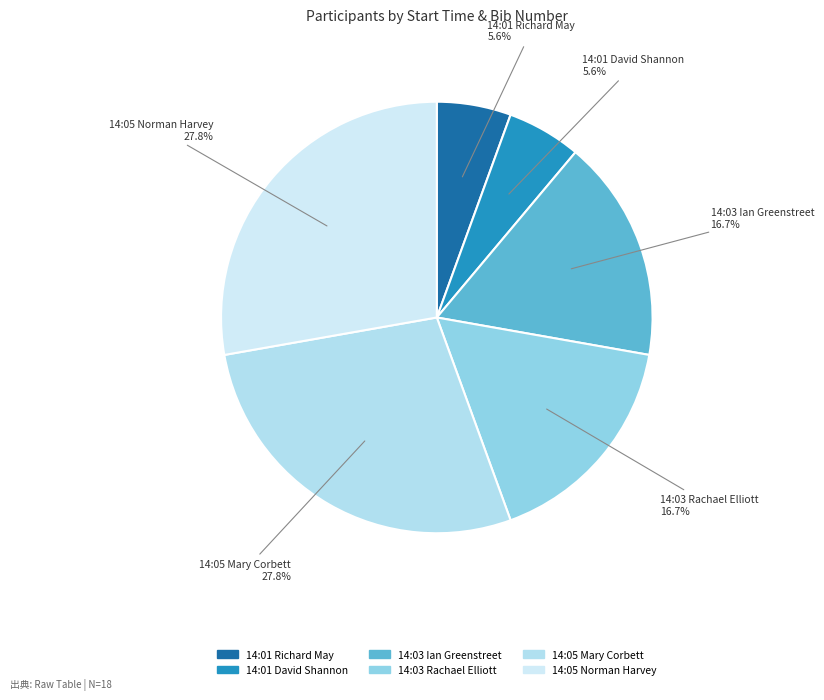

To the nearest percent, what percentage of the pie is 14:03 Ian Greenstreet?

17%